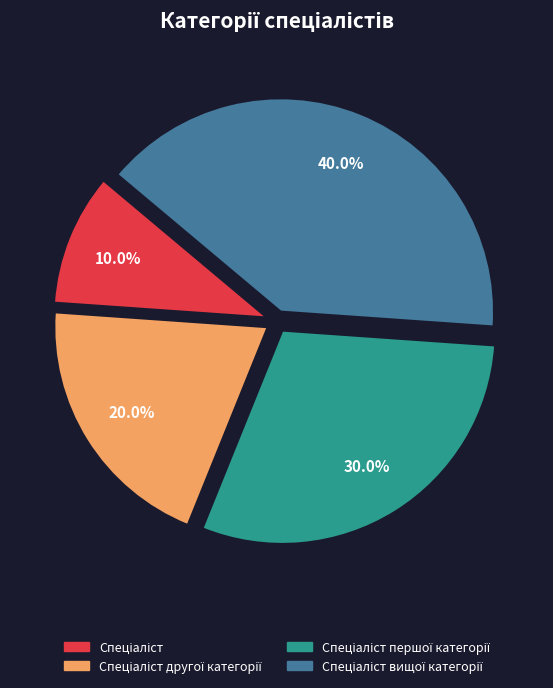

Does any single category account for the majority?

No